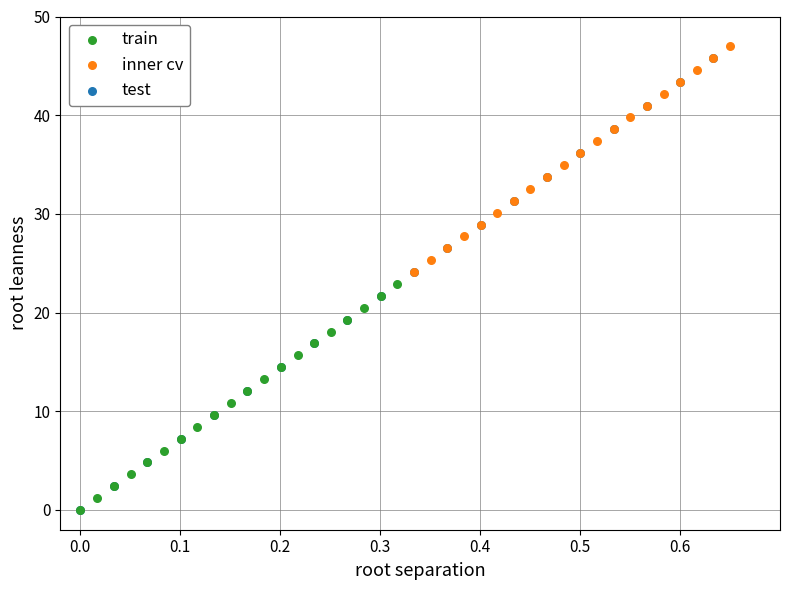

Which series has the widest spread of Y values?

test